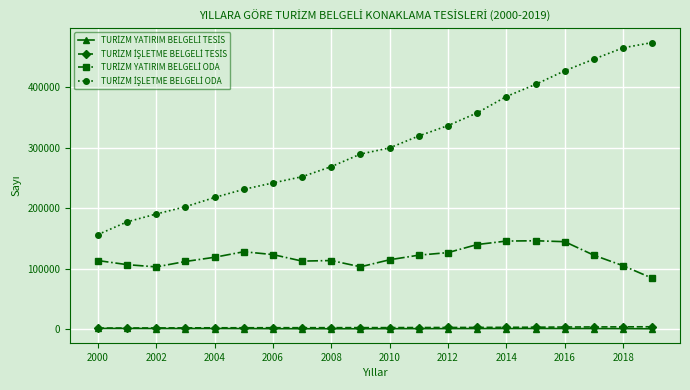

What is the greatest value displayed?

473609